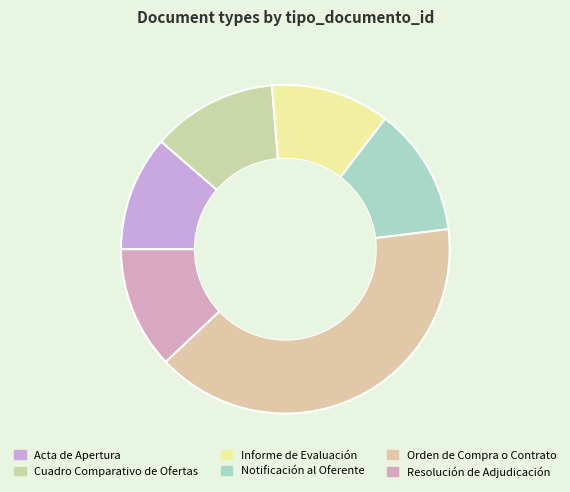

What percentage is the Orden de Compra o Contrato slice, to the nearest percent?

40%